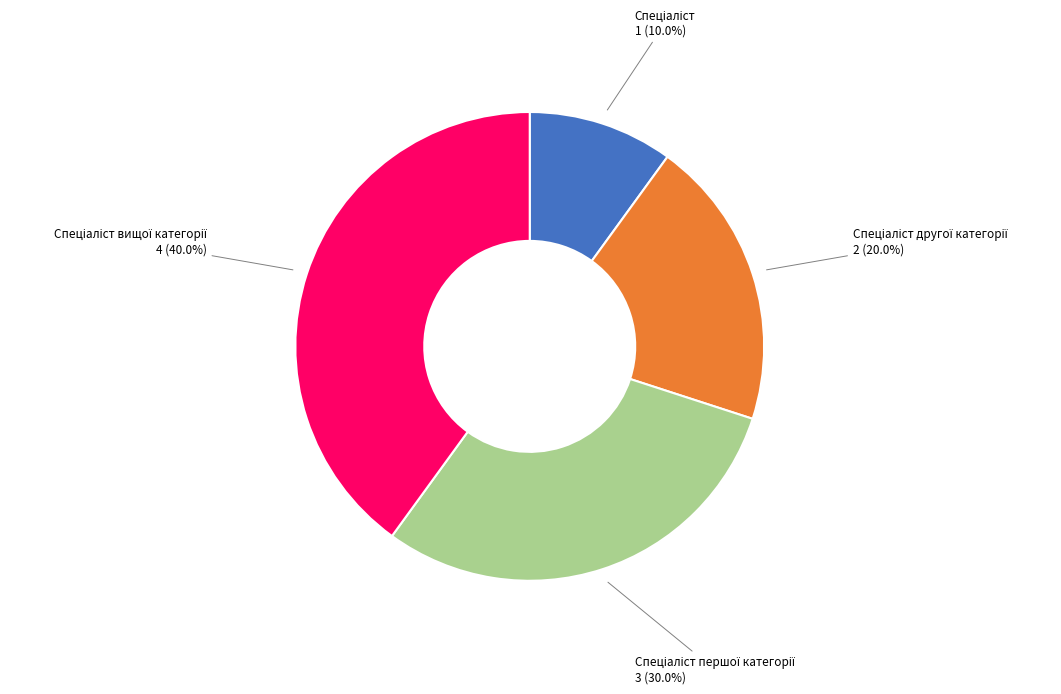

Is there any slice that represents more than half of the pie?

No